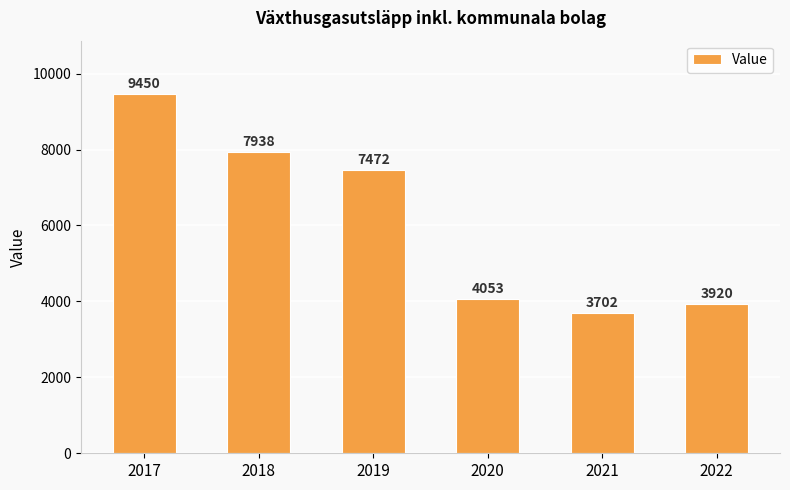

How many bars are there in total?

6